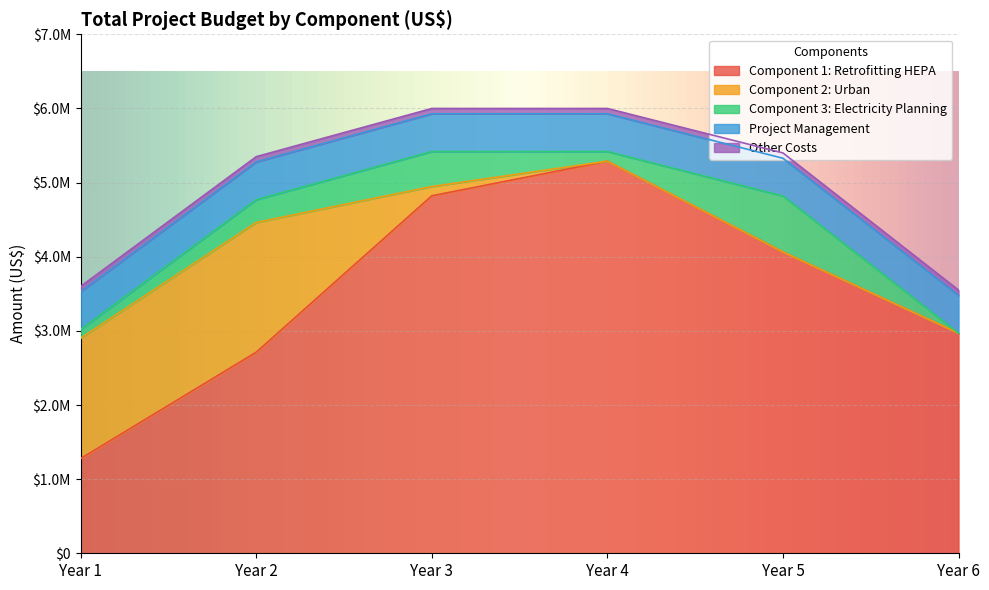

Between Year 4 and Year 6, which is larger?

Year 4